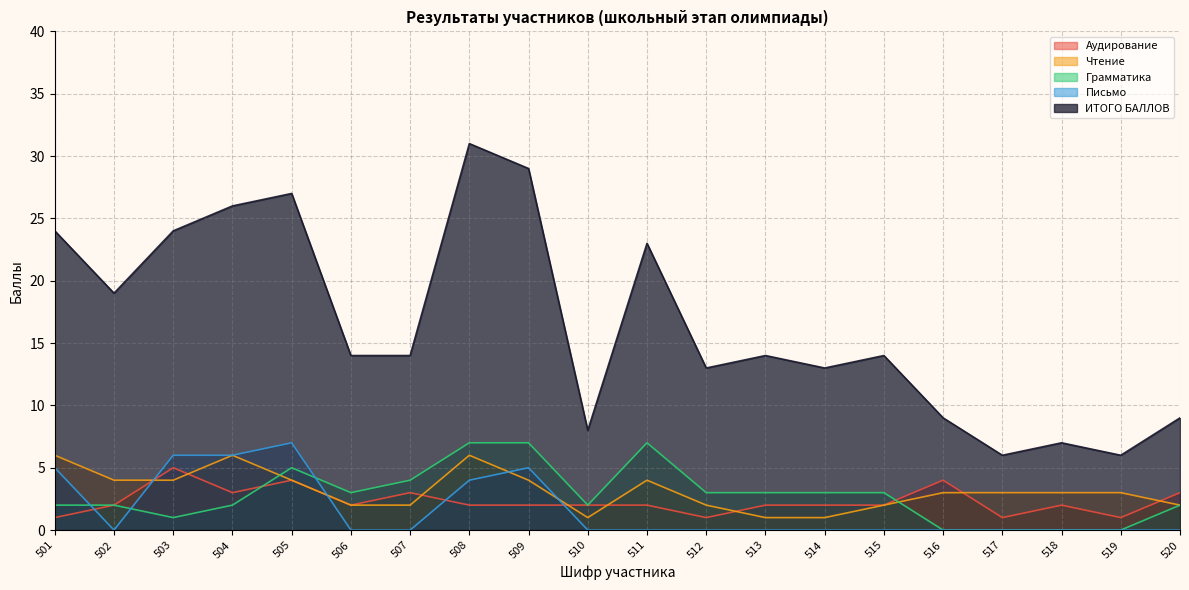

True or false: ИТОГО БАЛЛОВ has more than 1 points higher than both neighbors.

True